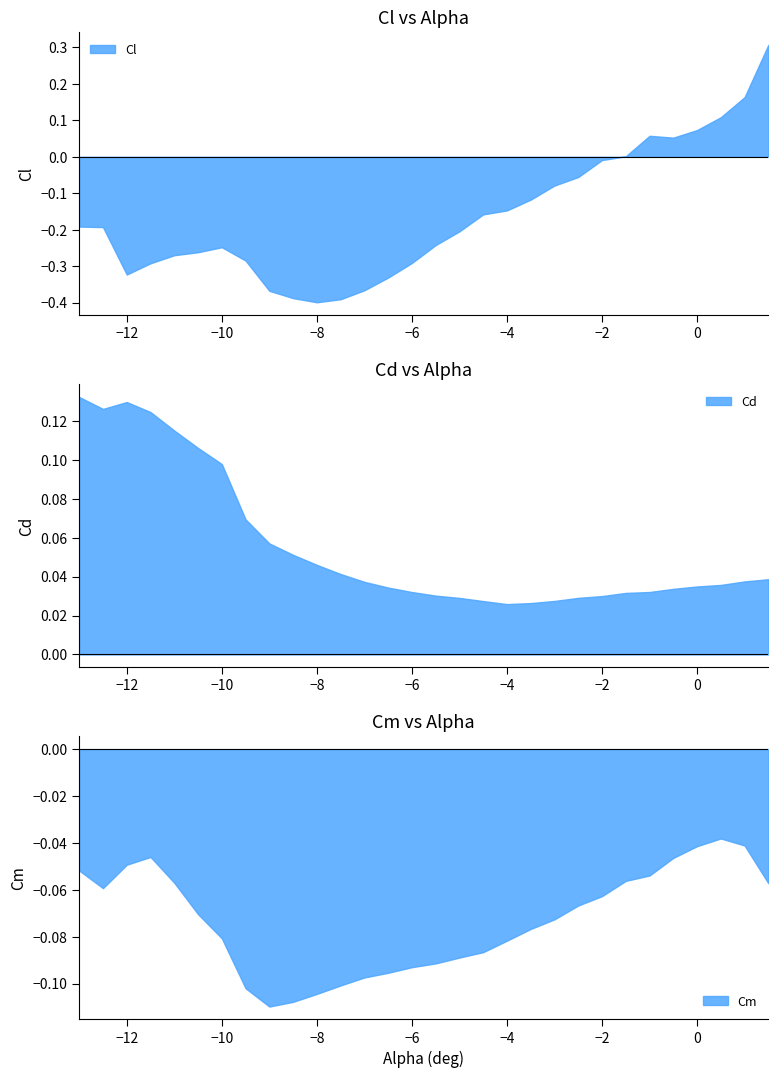

What is the value of the Cm point at the 7th from the left?

-0.1